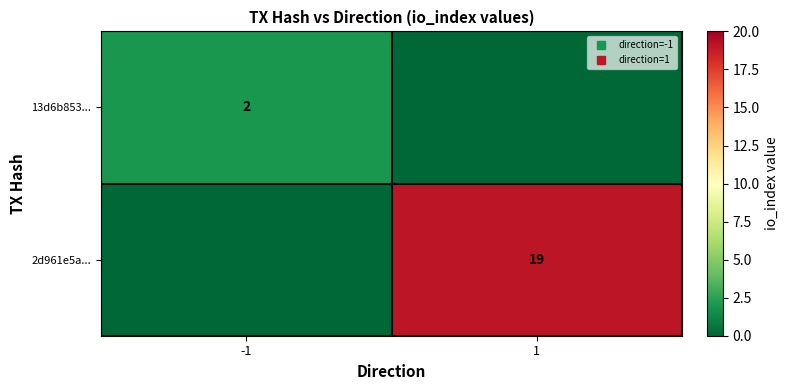

What is the spread (max minus min) of values at -1?

2